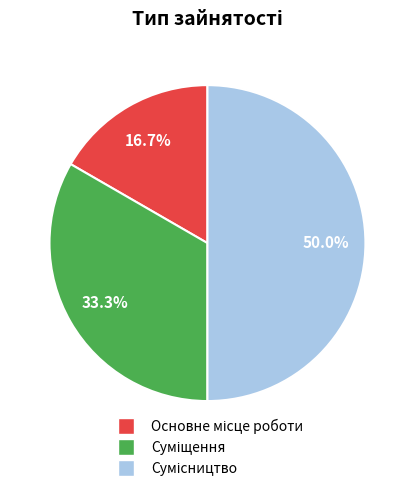

What percentage is the Основне місце роботи slice, to the nearest percent?

17%